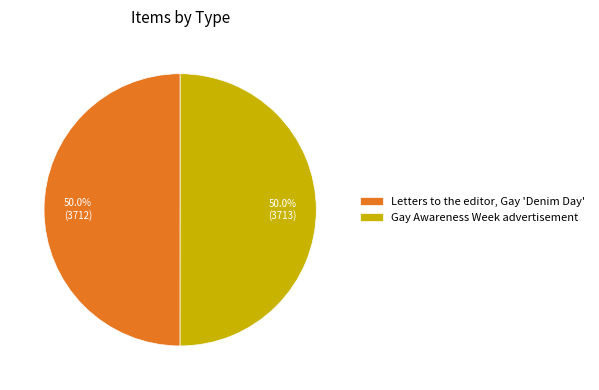

What is the ratio of the value at Letters to the editor, Gay 'Denim Day' to the value at Gay Awareness Week advertisement?

1.0